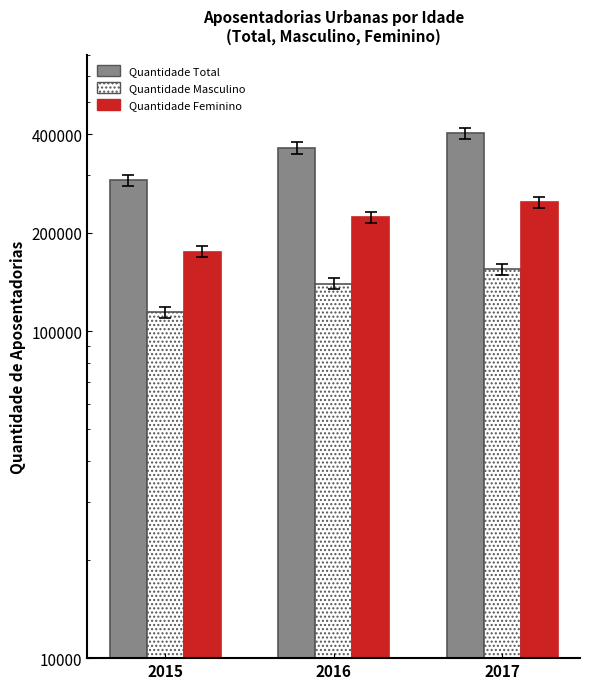

Is it true that Quantidade Masculino equals 99925 at 2017?

False